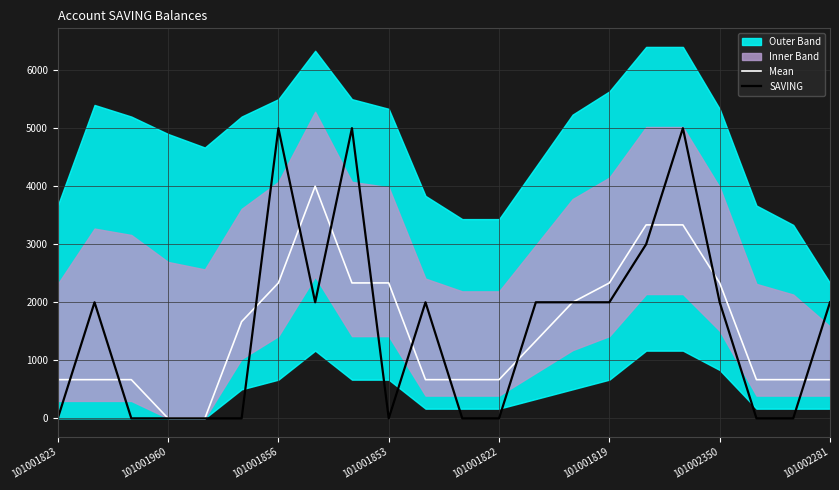

The SAVING series shows 2181.9 at 101001823. True or false?

False